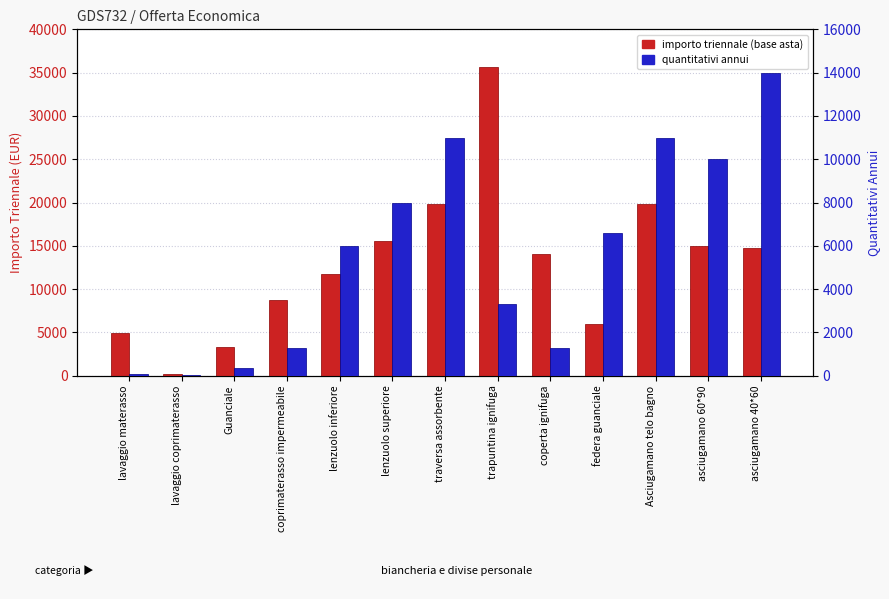

What is the difference between the highest and lowest values at asciugamano 40*60?

700.0